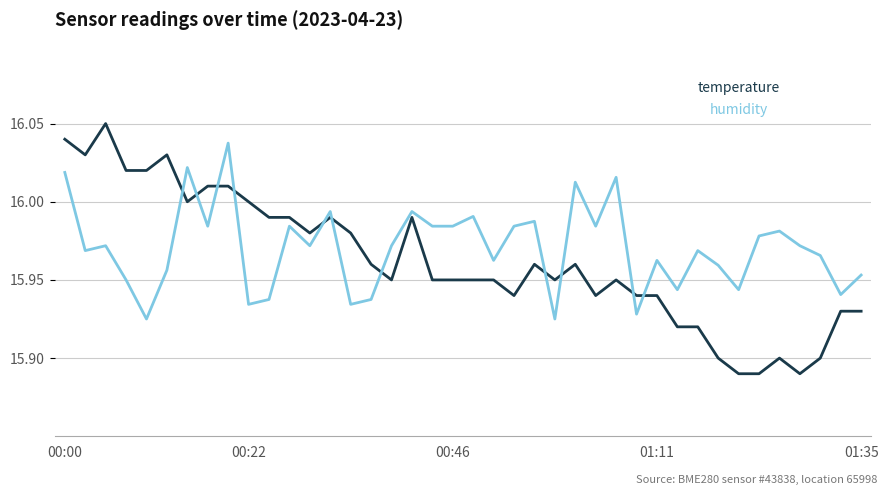

Rank the series by their maximum value, from lowest to highest.

temperature, humidity